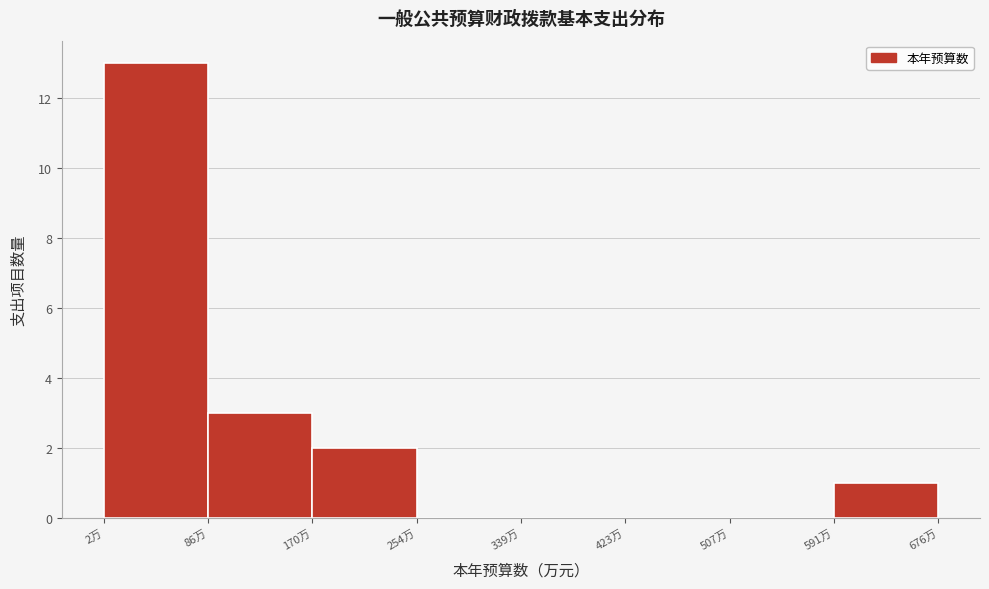

Which range on the x-axis has the tallest bar?

0 to 90